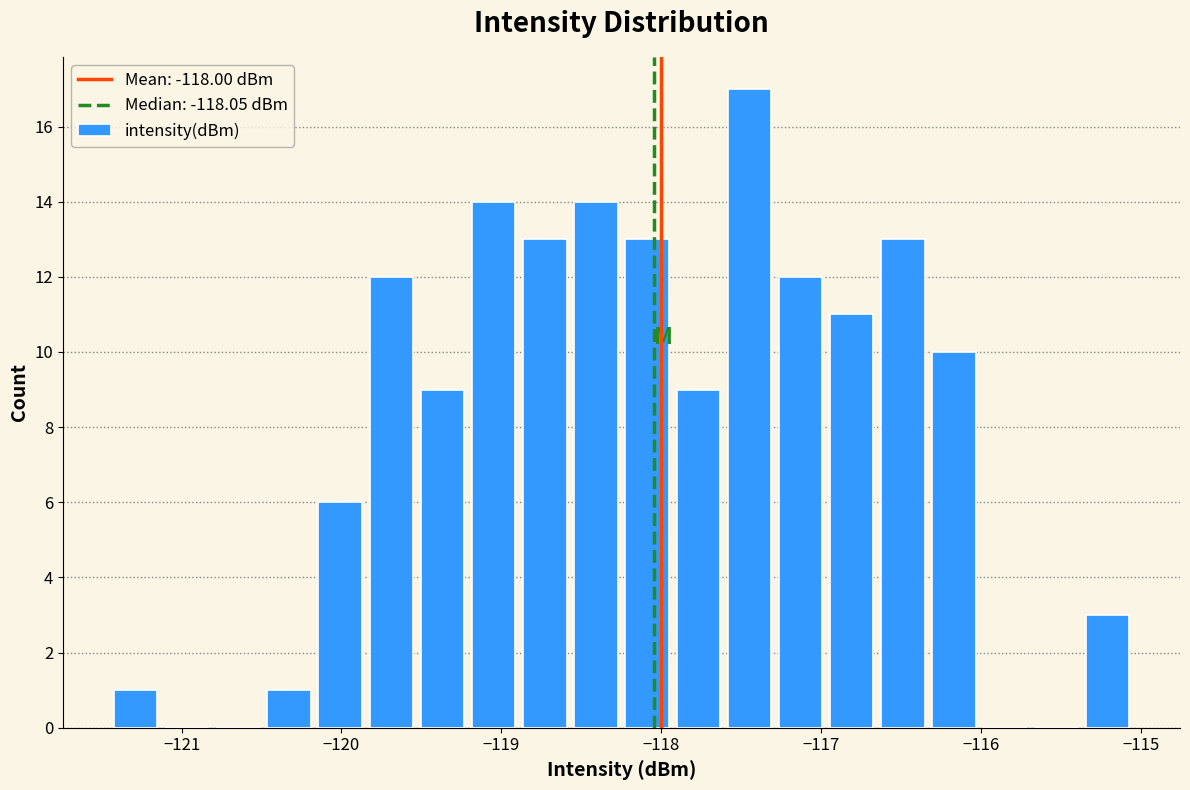

Read against the x-axis, roughly where is the centre of the tallest bar?

-117.4